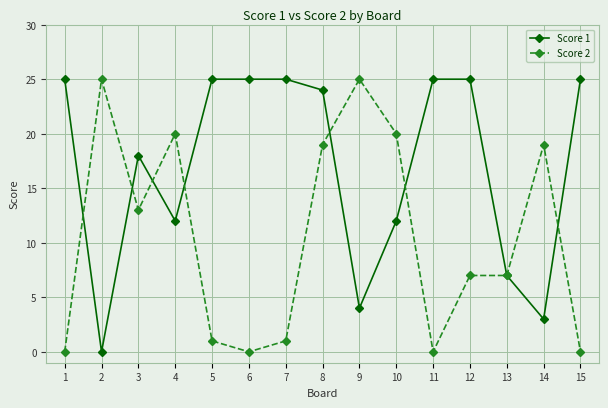

How many categories are shown in the chart?

15